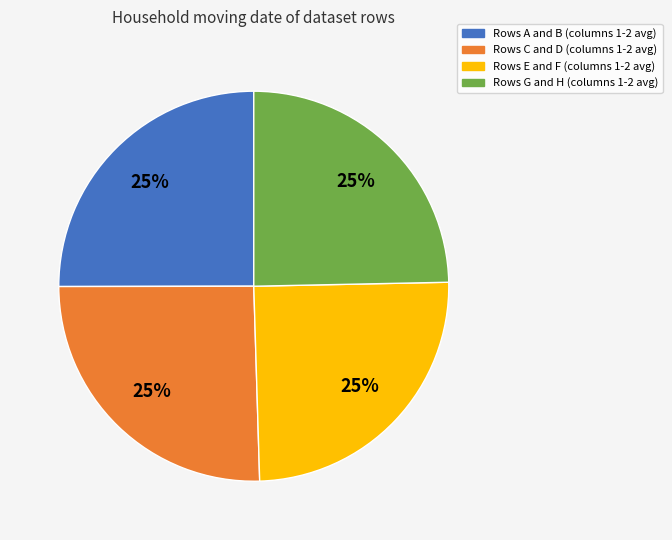

Is there a majority slice in this chart?

No